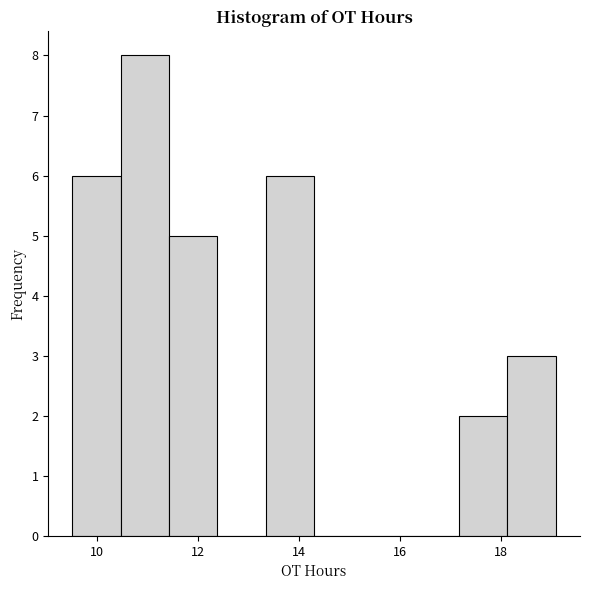

Which range on the x-axis has the tallest bar?

10.4 to 11.4